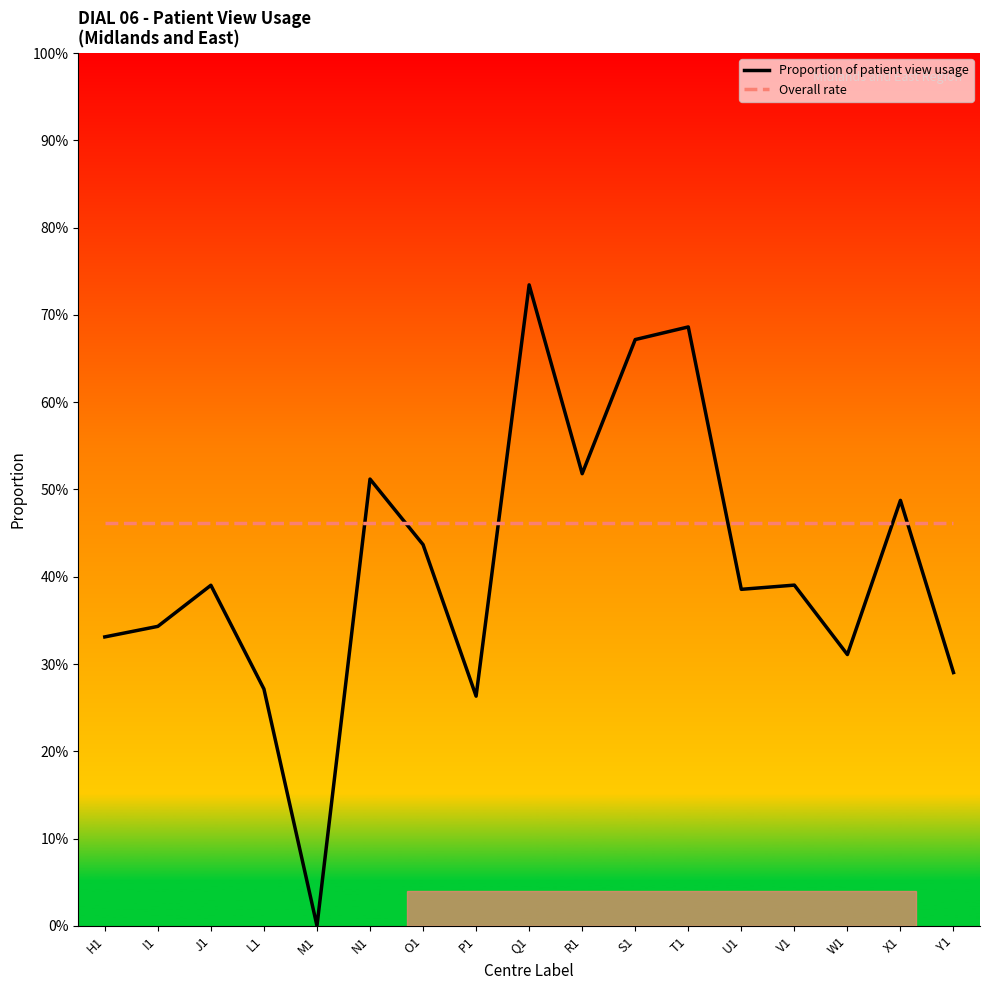

What are all the series names shown in the legend?

Proportion of patient view usage, Overall rate